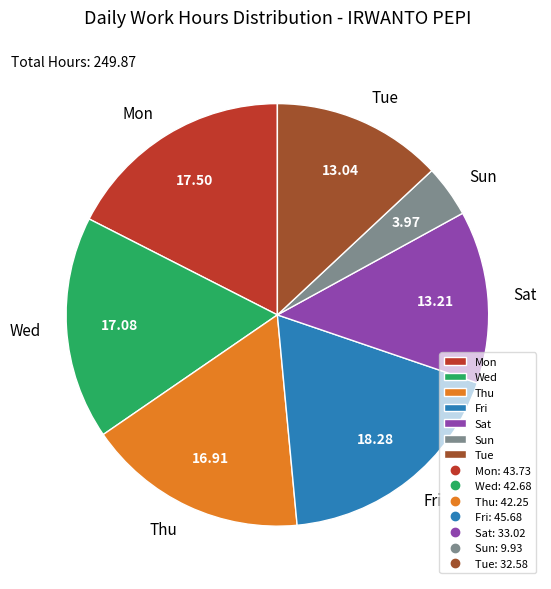

Combined, do Fri and Tue account for over 50%?

No